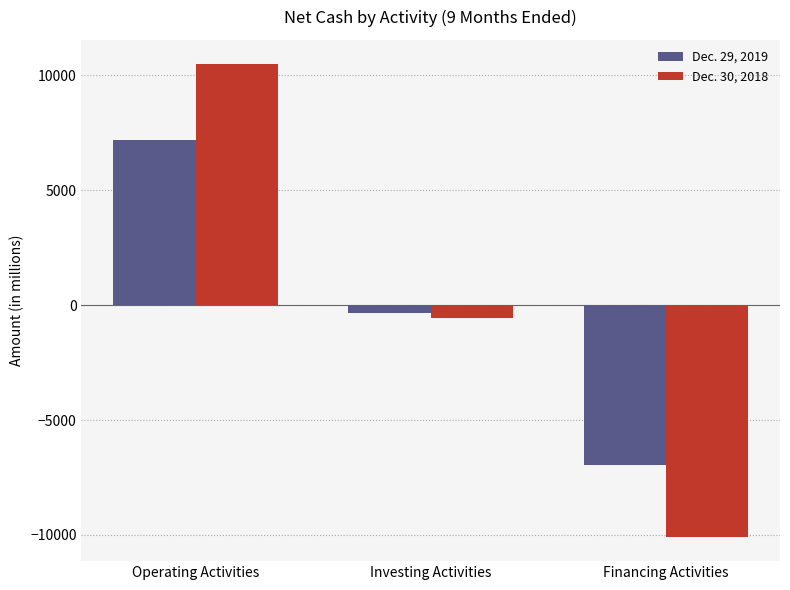

Reading right to left, extract all data points from this chart.

Dec. 29, 2019: Financing Activities=-6937	Investing Activities=-352	Operating Activities=7187
Dec. 30, 2018: Financing Activities=-10107	Investing Activities=-560	Operating Activities=10515